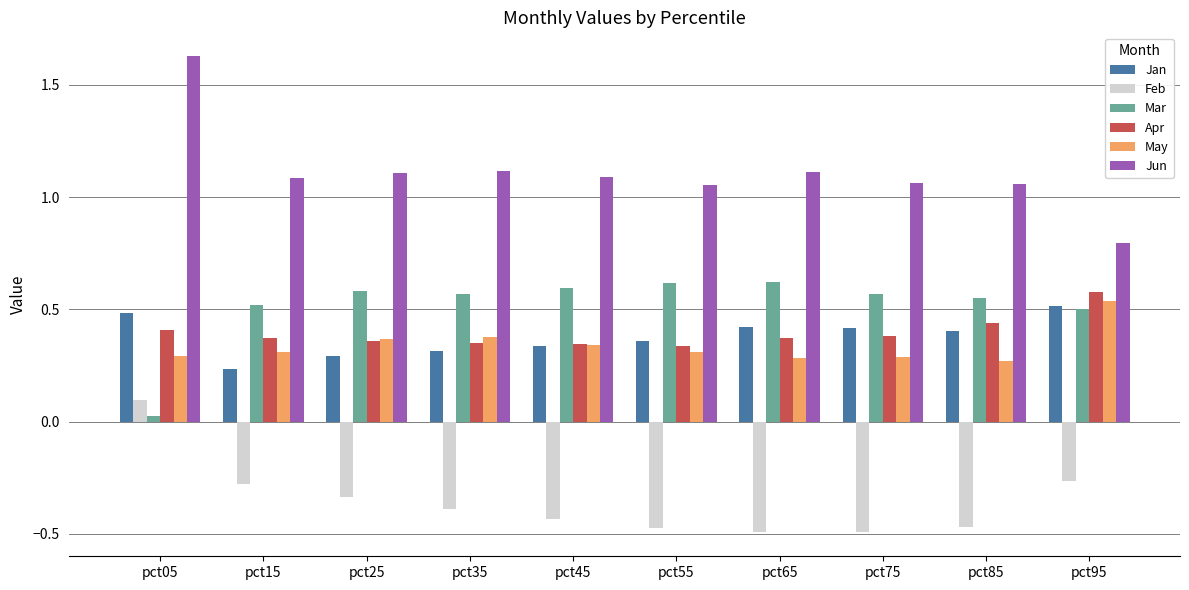

What is the sum of all Jun values?

11.1